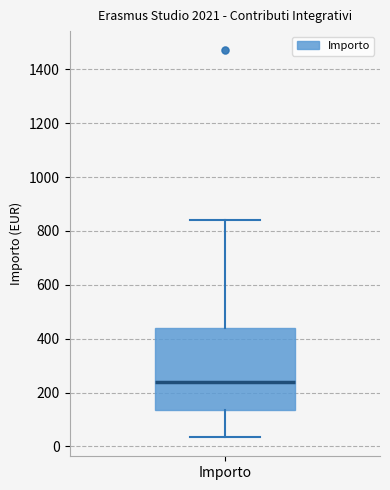

Transcribe this box plot: give where the median line is, the range the box spans, and where the two whiskers end, as read against the y-axis. The values are not printed on the chart, so give them approximately, as read against the axis.

median 240, box 140 to 440, whiskers 40 to 840